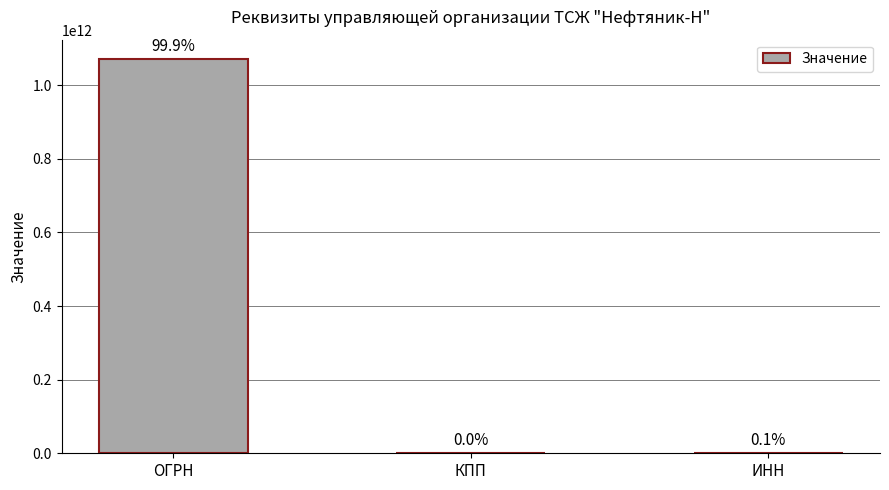

At which category does the chart reach its minimum across all series?

КПП